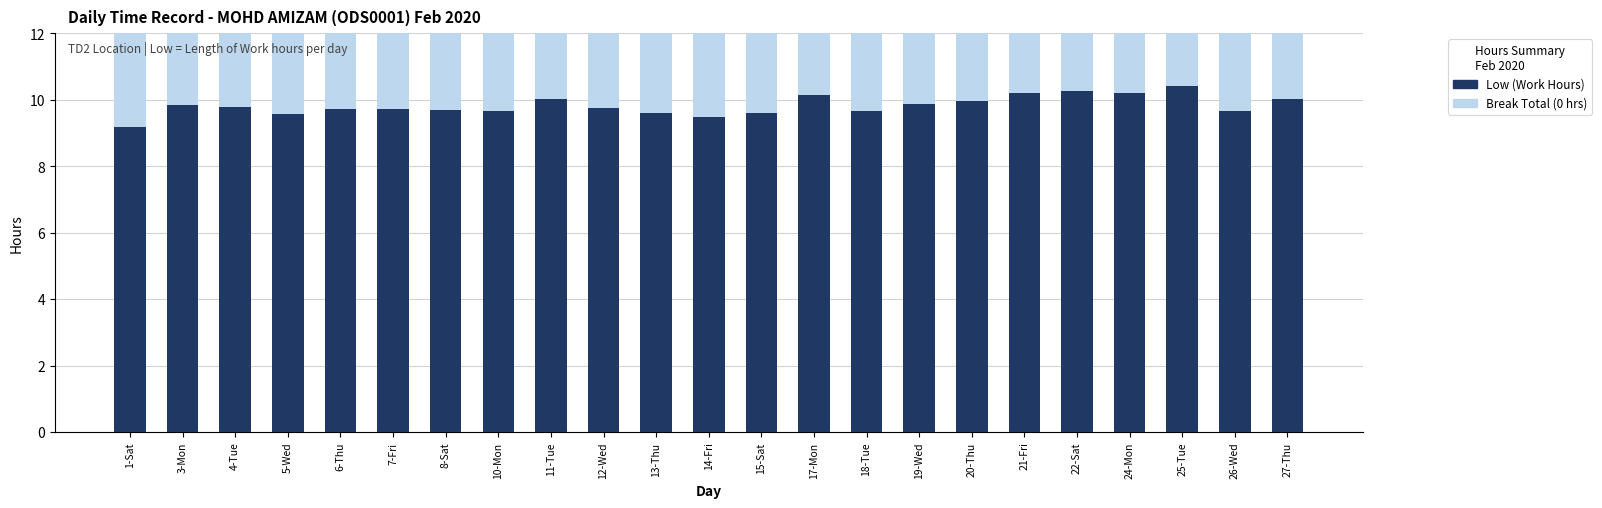

Which series has the widest spread of values?

Low (Work Hours)